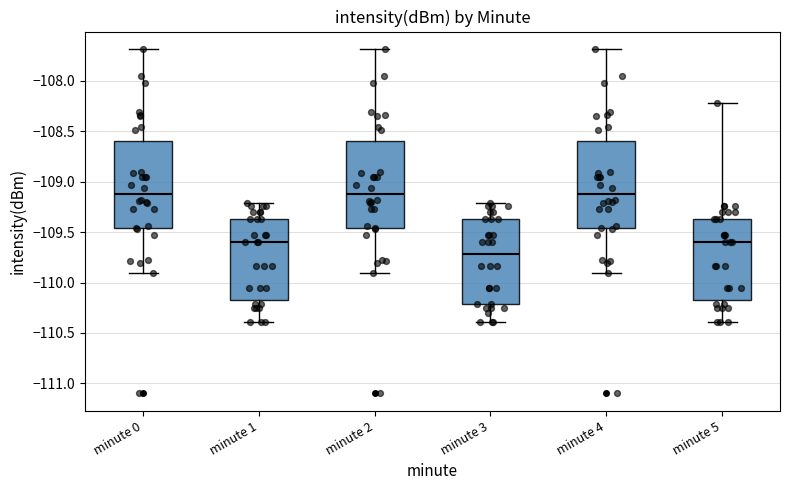

Reading left to right, transcribe this box plot: for each box, give where its median line is, the range the box spans, and where its two whiskers end, as read against the y-axis. The values are not printed on the chart, so give them approximately, as read against the axis.

minute 0: median -109.10, box -109.45 to -108.60, whiskers -109.90 to -107.70
minute 1: median -109.60, box -110.20 to -109.35, whiskers -110.40 to -109.20
minute 2: median -109.10, box -109.45 to -108.60, whiskers -109.90 to -107.70
minute 3: median -109.70, box -110.20 to -109.35, whiskers -110.40 to -109.20
minute 4: median -109.10, box -109.45 to -108.60, whiskers -109.90 to -107.70
minute 5: median -109.60, box -110.20 to -109.35, whiskers -110.40 to -108.20